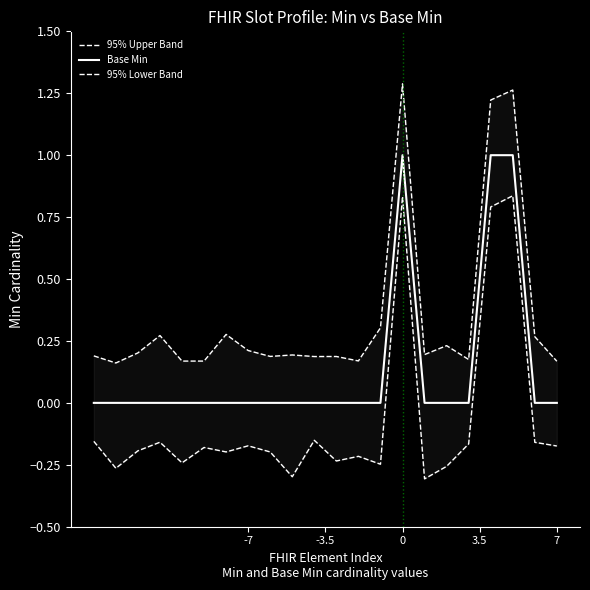

How many values in 95% Lower Band are below zero?

19